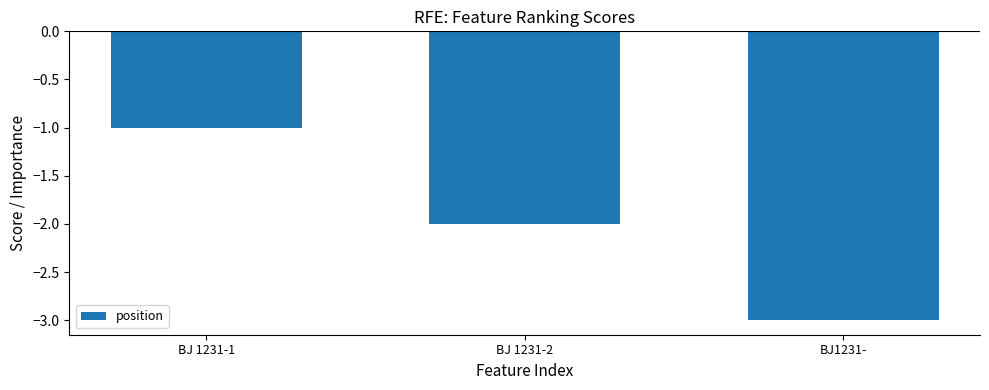

The chart shows a value of -4 at BJ1231-. True or false?

False